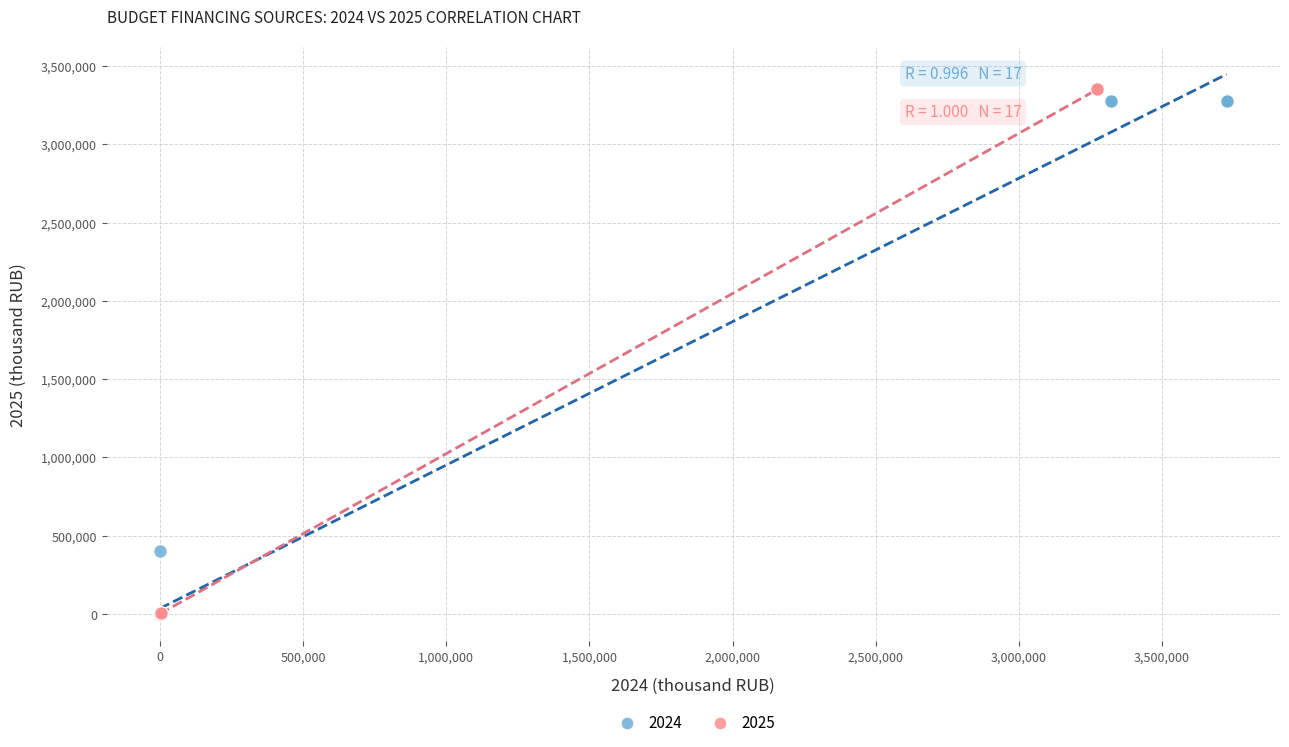

Which series has the largest Y range (max minus min)?

2025